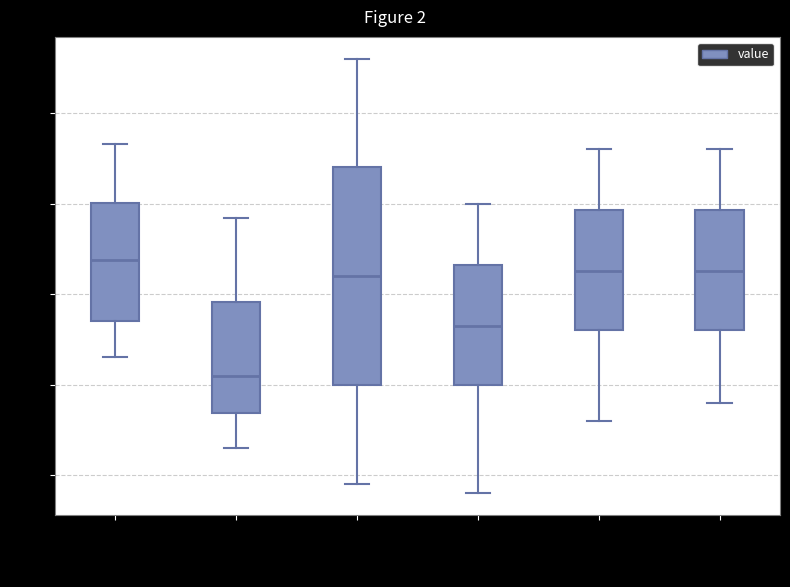

Reading left to right, read every box against the y-axis: the position of its median line, the range the box covers, and the ends of its whiskers. The values are not printed on the chart, so give them approximately, as read against the axis.

00:00-04:00: median 42.0, box 38.5 to 45.0, whiskers 36.5 to 48.5
04:00-08:00: median 35.5, box 33.5 to 39.5, whiskers 31.5 to 44.0
08:00-12:00: median 41.0, box 35.0 to 47.0, whiskers 29.5 to 53.0
12:00-16:00: median 38.5, box 35.0 to 41.5, whiskers 29.0 to 45.0
16:00-20:00: median 41.5, box 38.0 to 44.5, whiskers 33.0 to 48.0
20:00-24:00: median 41.5, box 38.0 to 44.5, whiskers 34.0 to 48.0